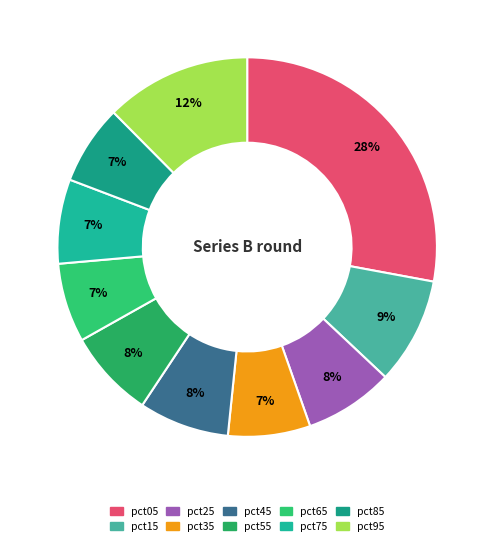

Is there a majority slice in this chart?

No